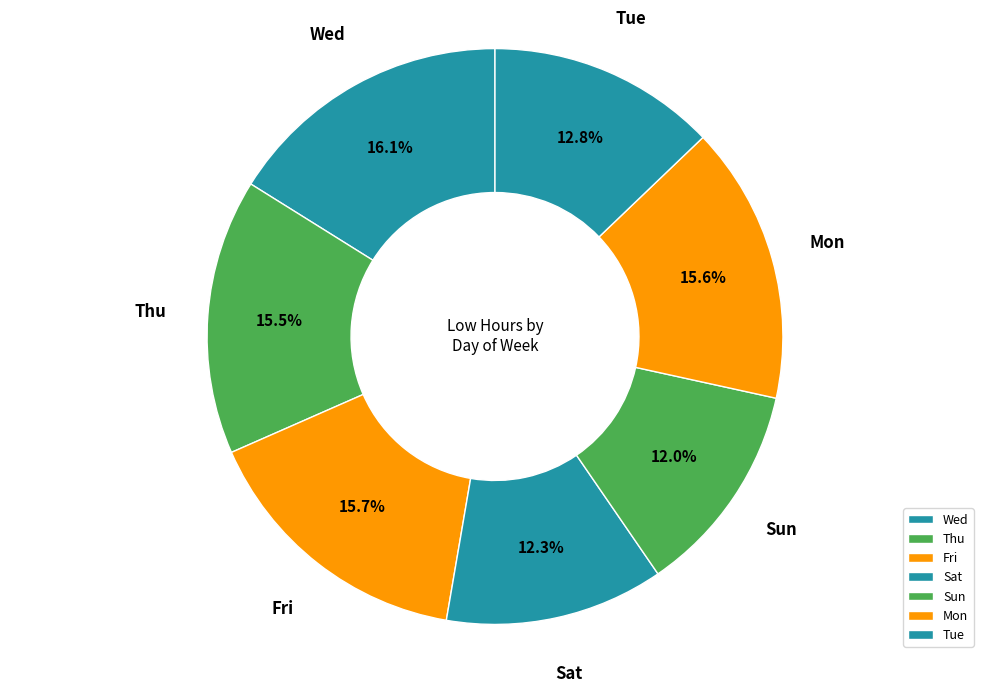

The Wed slice represents 16% of the pie. True or false?

True